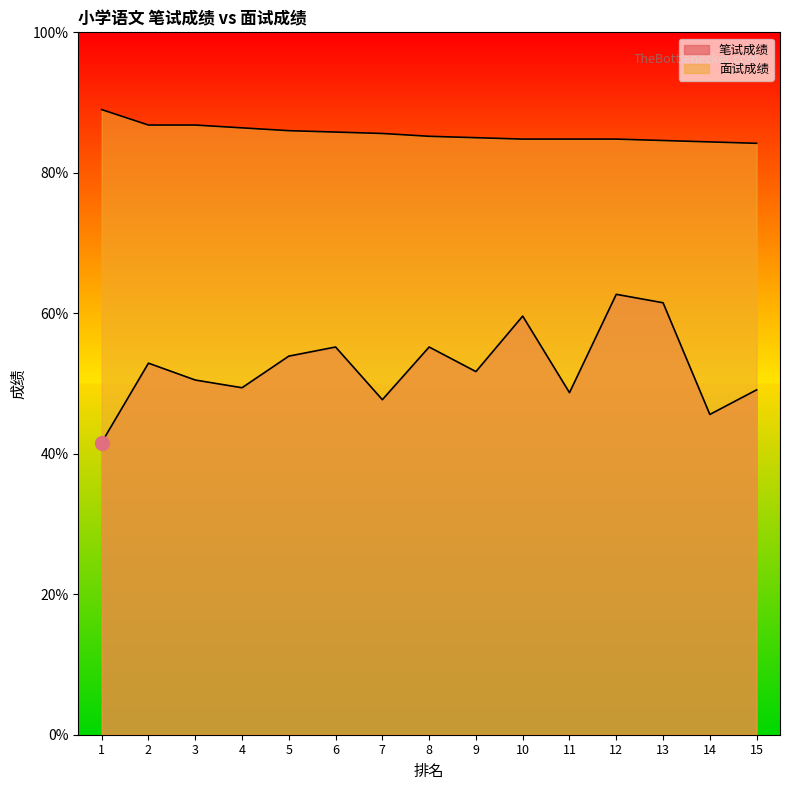

The value of 面试成绩 at 10 is 84.8. True or false?

True